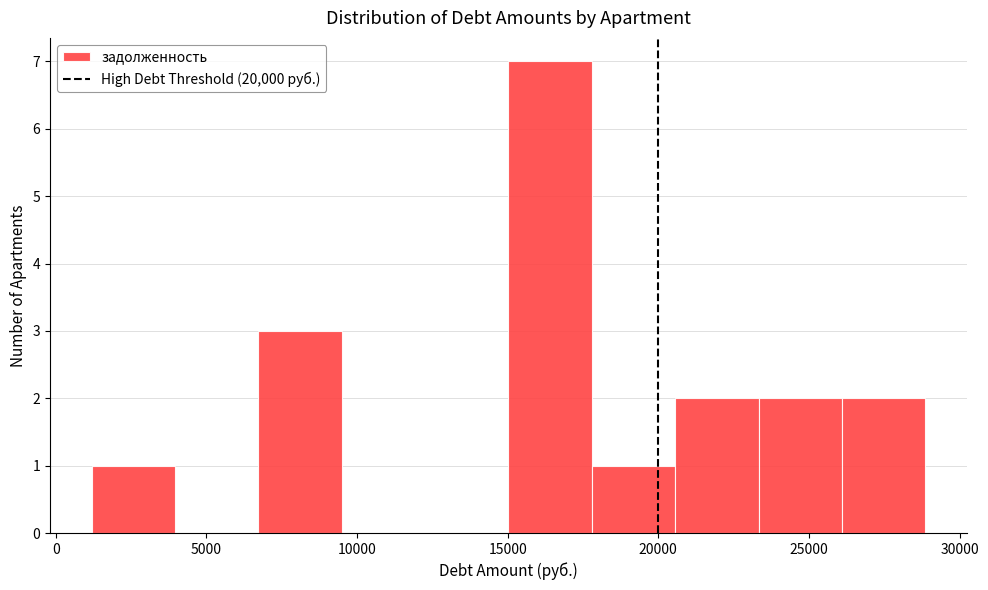

Reading left to right, transcribe this chart: for each bar, give the range it covers on the x-axis and its height. Neither the bar edges nor the heights are printed on the chart, so give them approximately, as read against the axes.

1000 to 4000: 1
4000 to 6500: 0
6500 to 9500: 3
9500 to 12500: 0
12500 to 15000: 0
15000 to 18000: 7
18000 to 20500: 1
20500 to 23500: 2
23500 to 26000: 2
26000 to 29000: 2